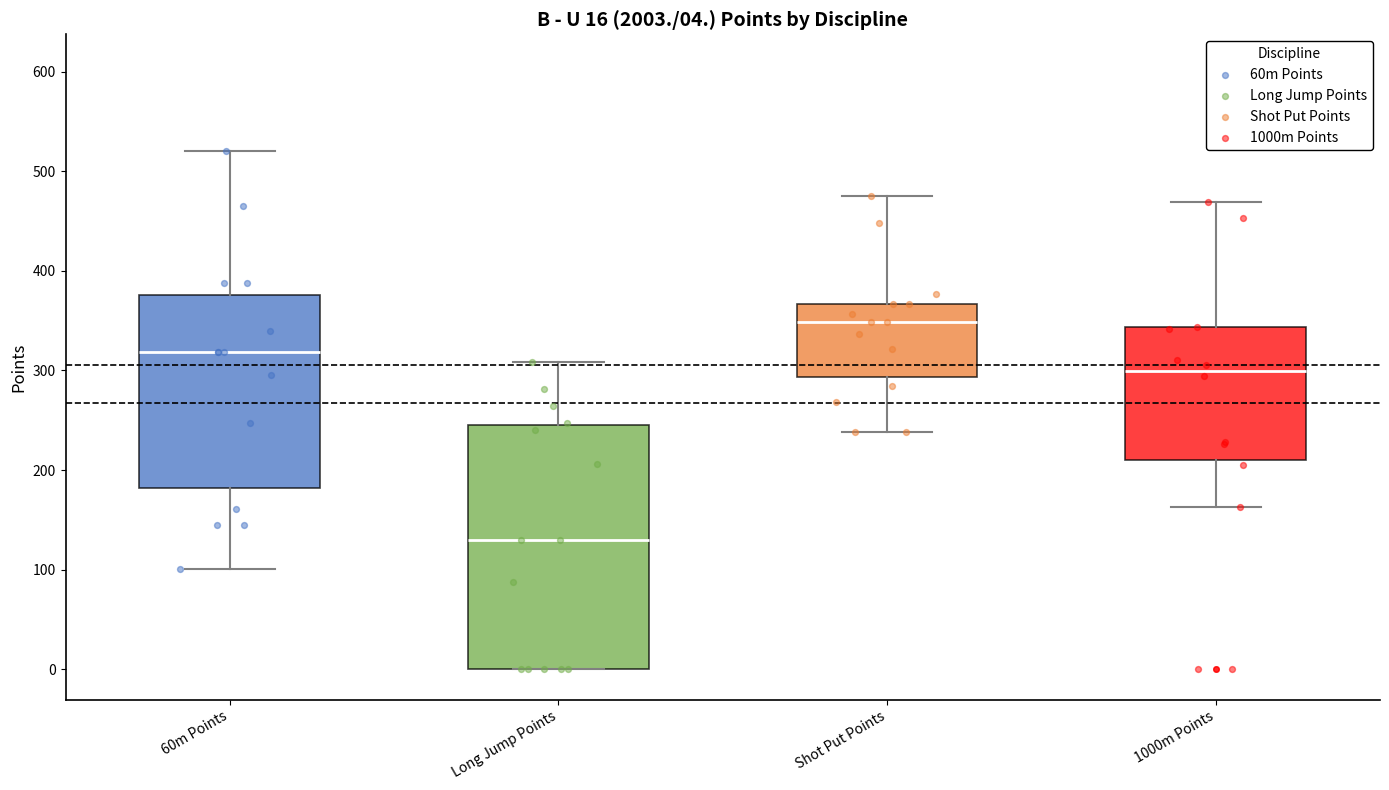

Which box's median line is the highest?

Shot Put Points